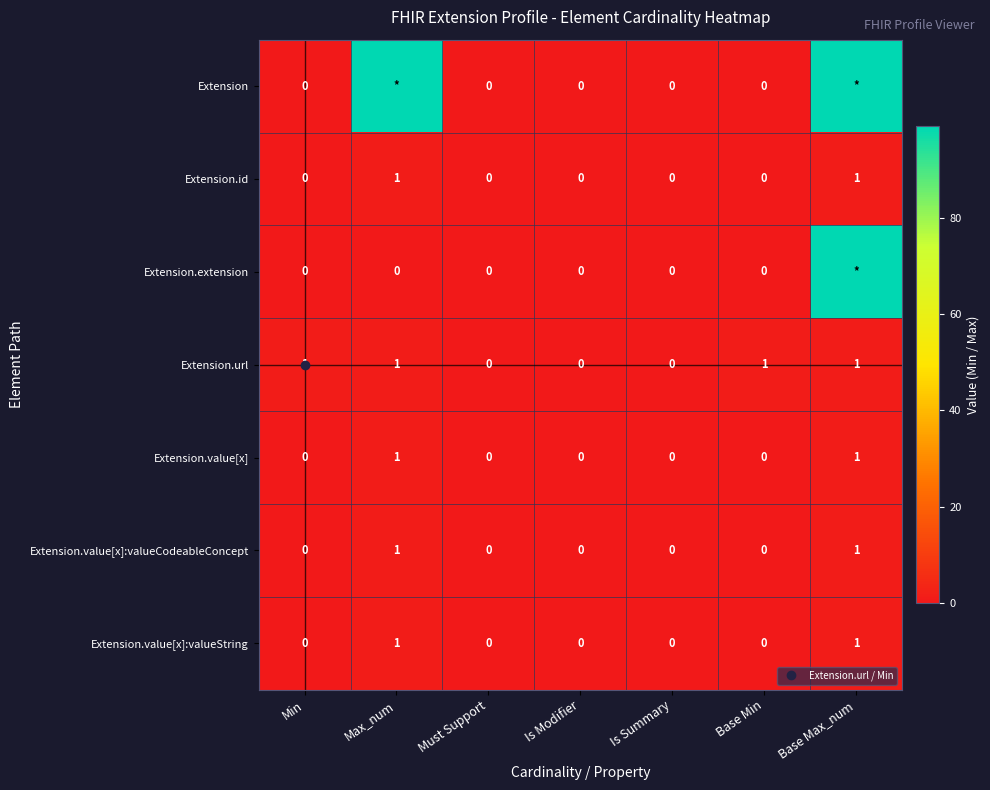

What is the maximum value shown in the chart?

99